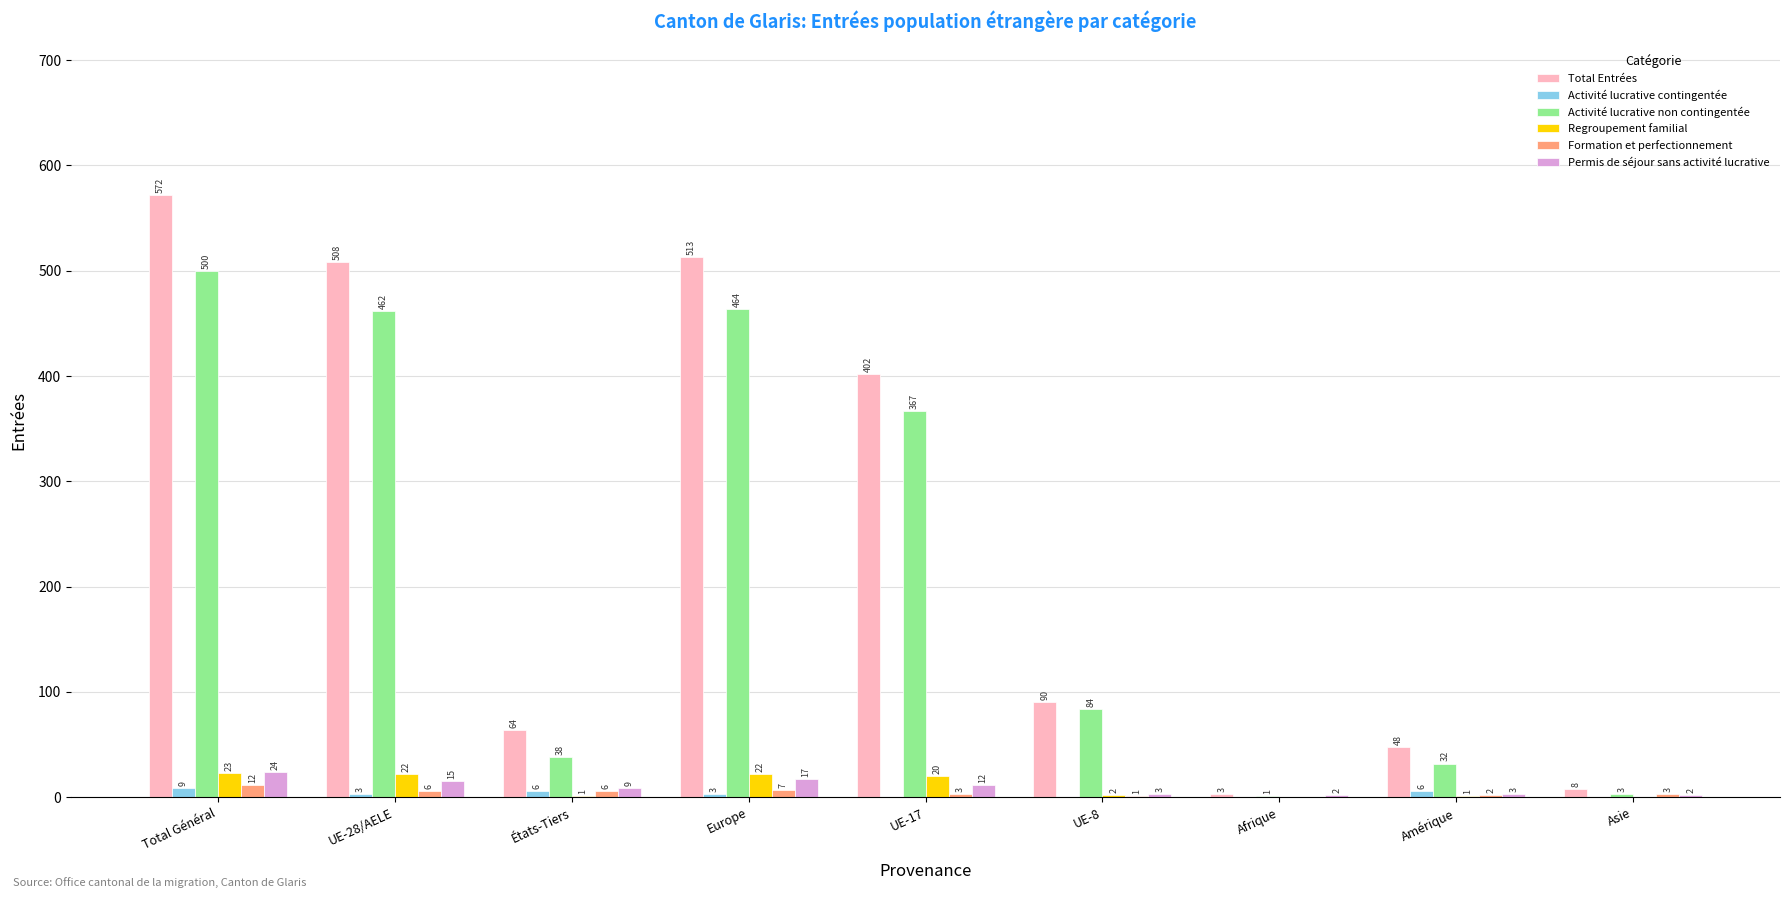

What is the sum of the Total Entrées values at Afrique and UE-17?

405